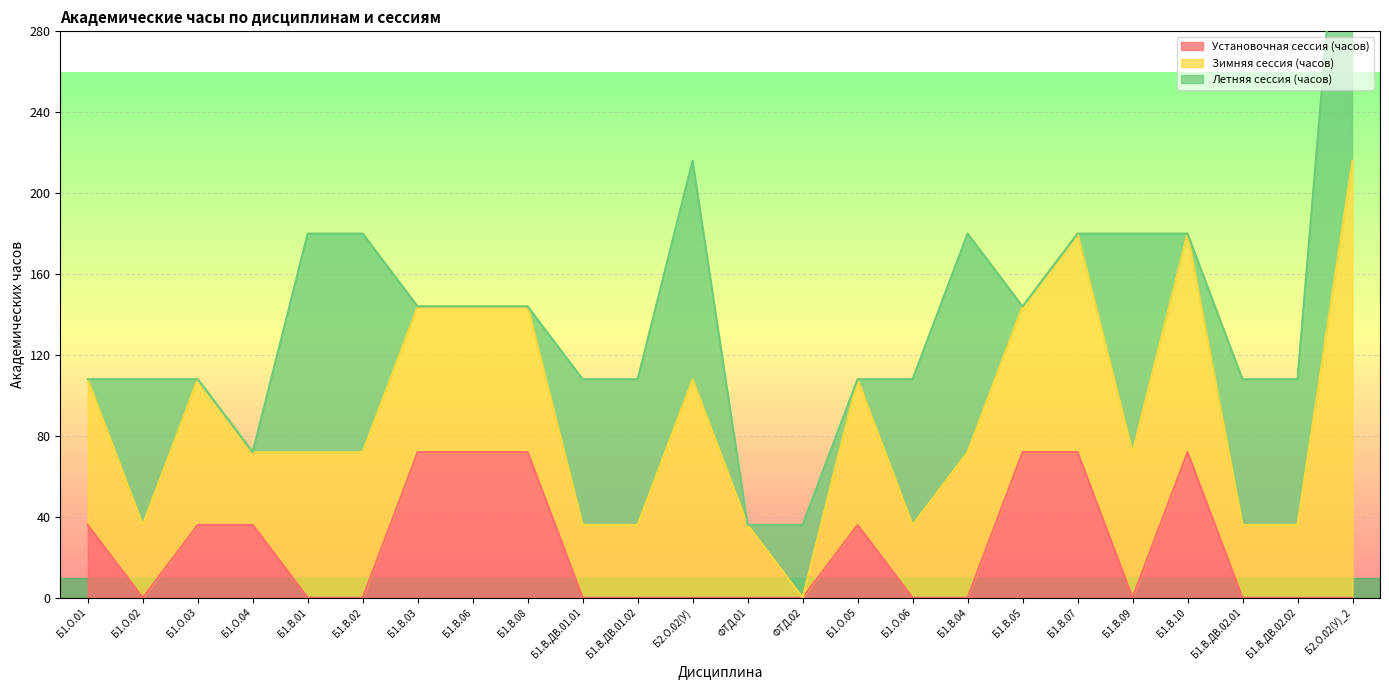

At which label is Летняя сессия (часов) closest to 108?

Б1.В.01